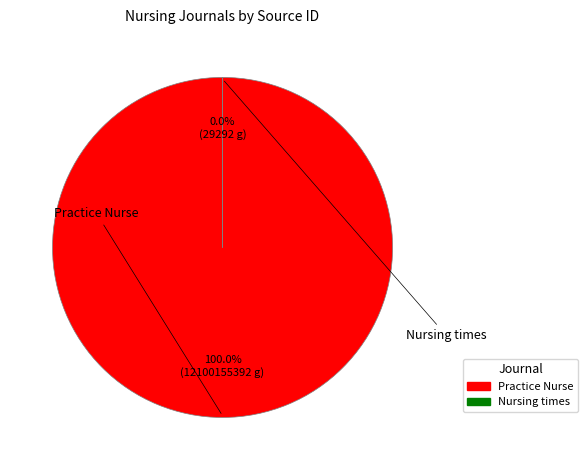

Is it true that Practice Nurse is 86% of the pie?

False